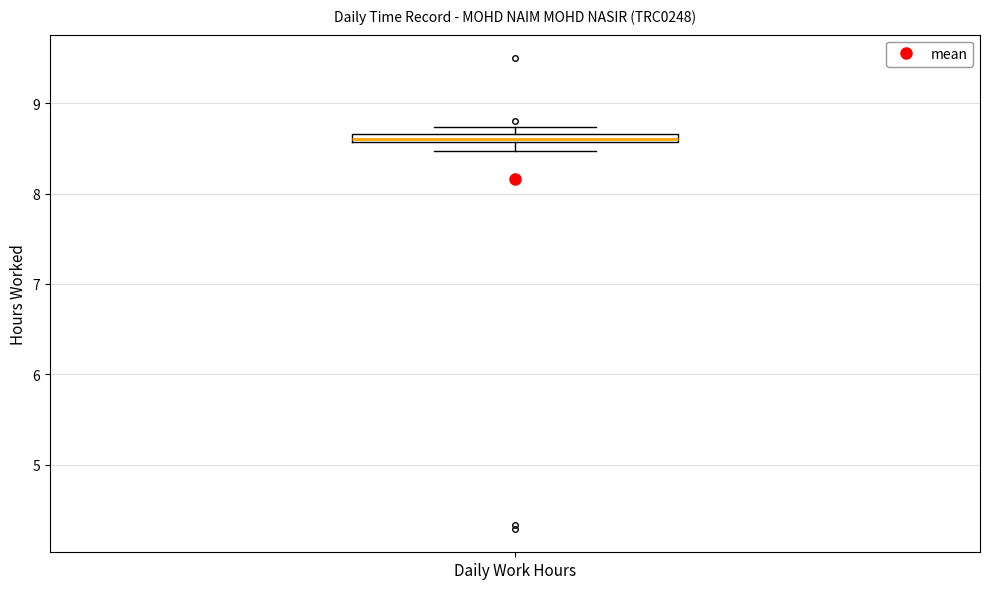

Where is the lower edge of the box for Daily Work Hours on the y-axis? The values are not printed on the chart, so give them approximately, as read against the axis.

8.6